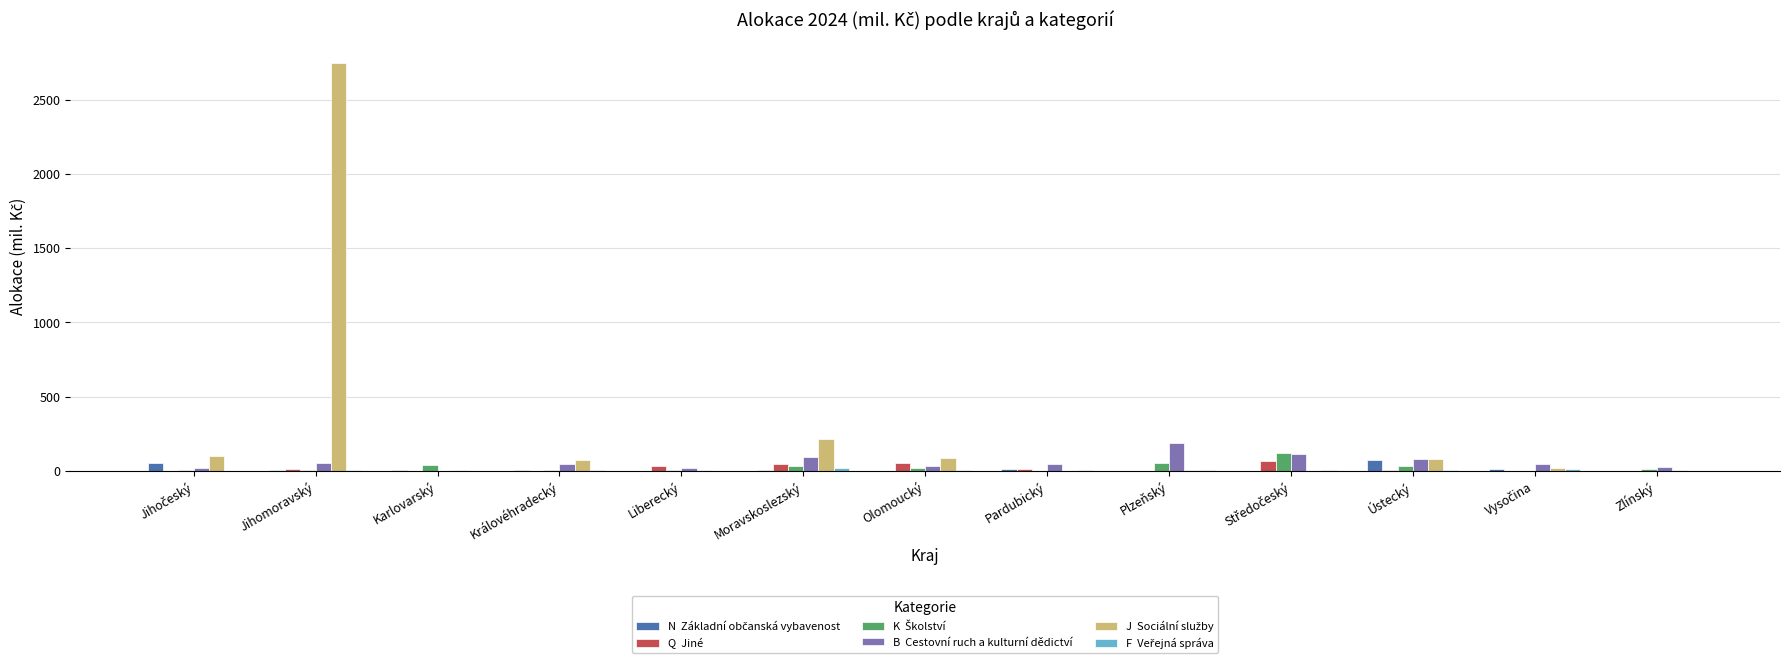

At which category is the sum across all series the highest?

Jihomoravský